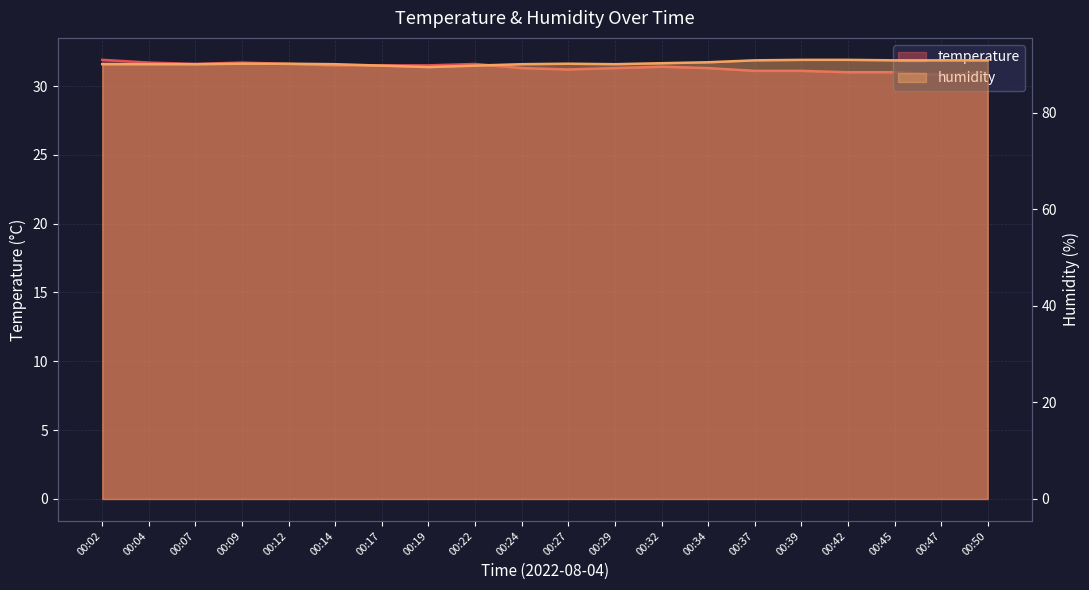

Rank the series by their average value, from lowest to highest.

temperature, humidity